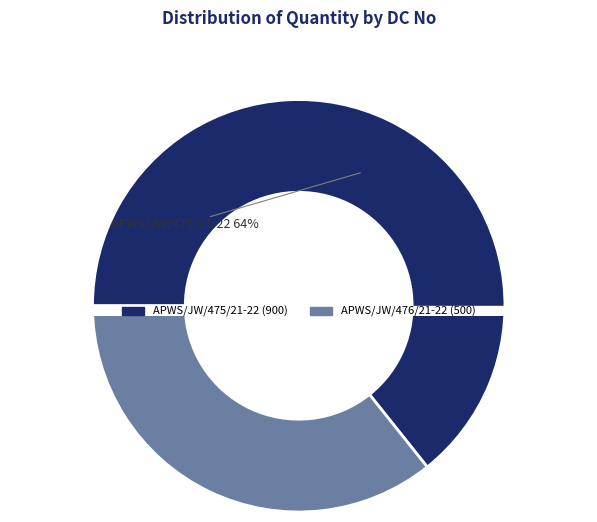

Rank the categories by value from lowest to highest.

APWS/JW/476/21-22, APWS/JW/475/21-22